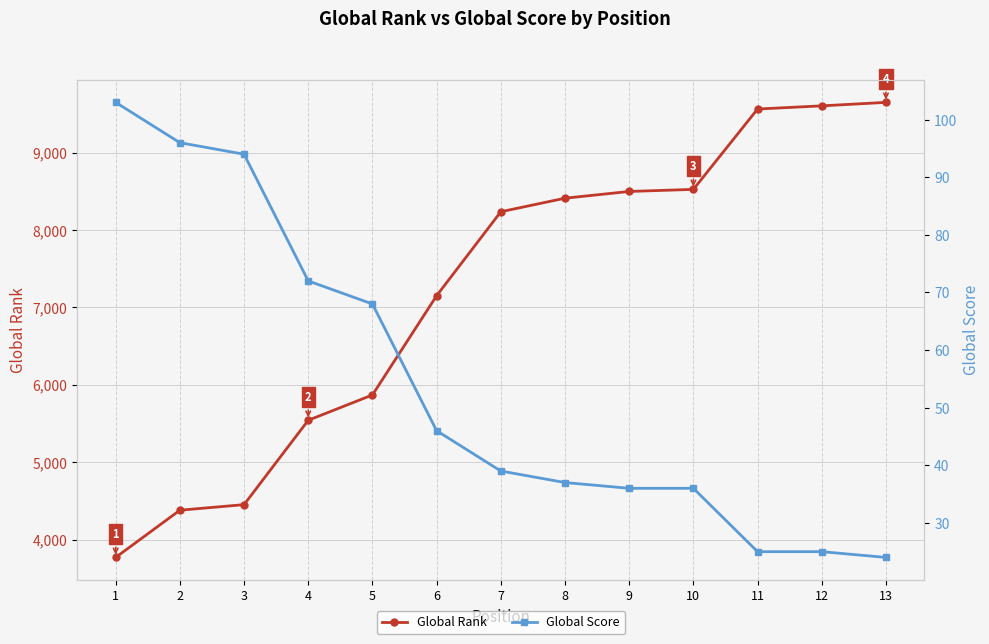

List the labels in order of Global Score value, smallest first.

13, 11, 12, 9, 10, 8, 7, 6, 5, 4, 3, 2, 1